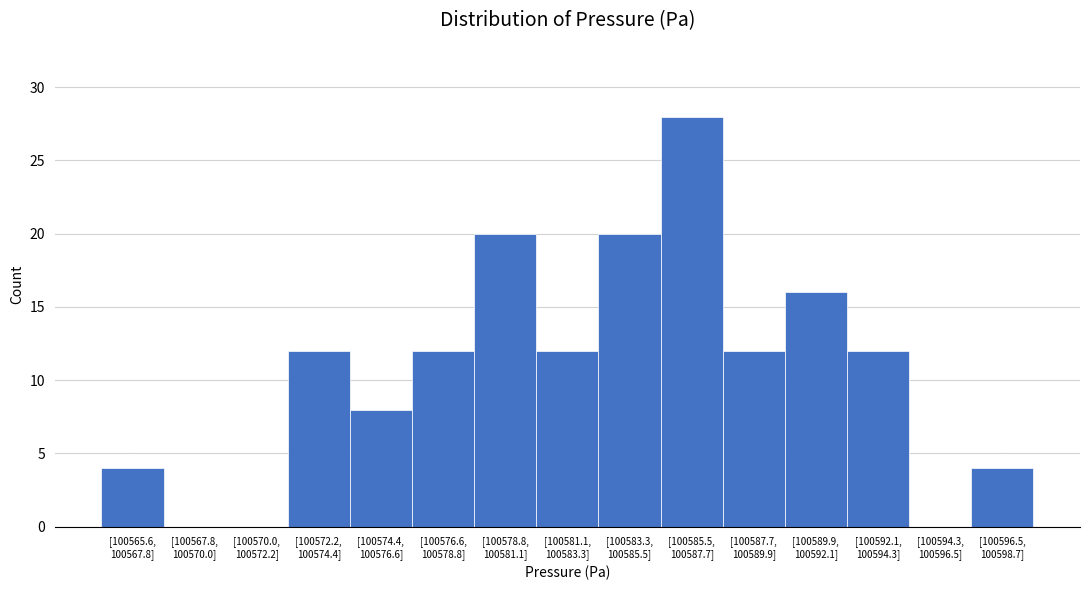

What is the sum of all values?

160